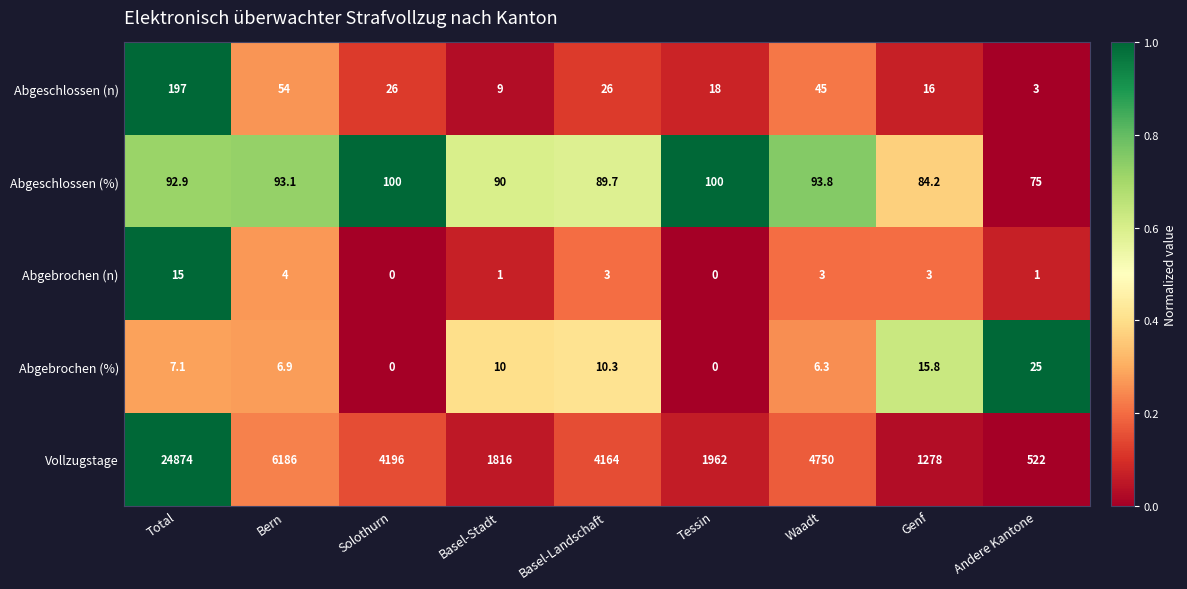

How many series are shown in this chart?

5